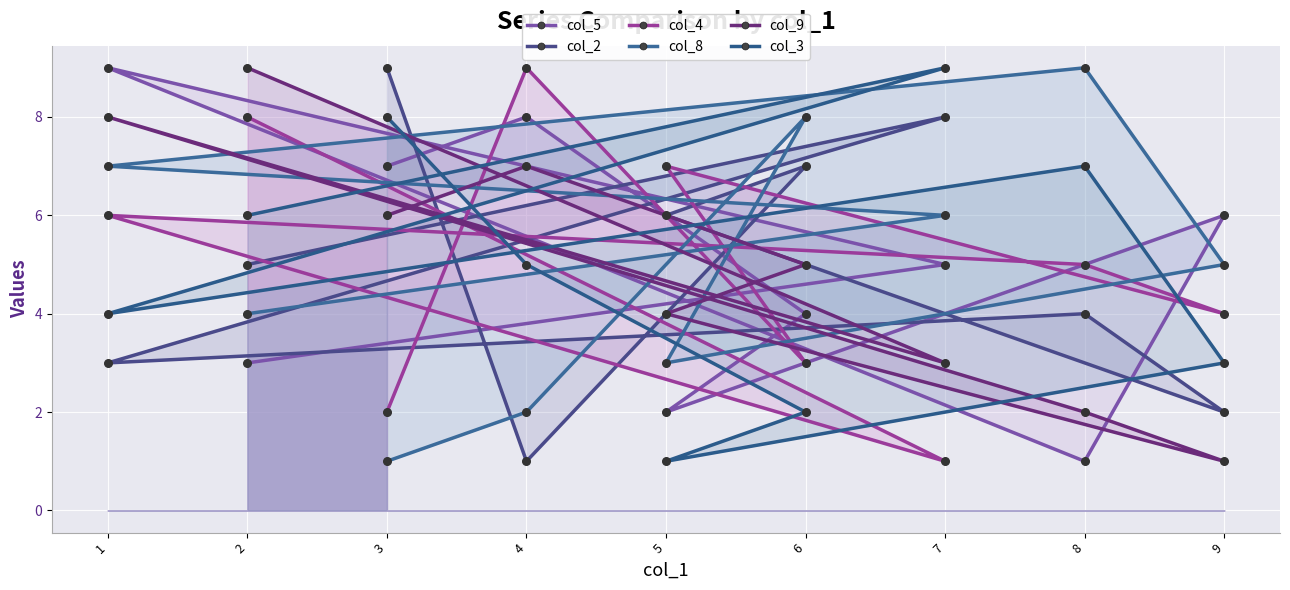

Is the value of col_4 at 8 greater than the value of col_2 at 5?

No